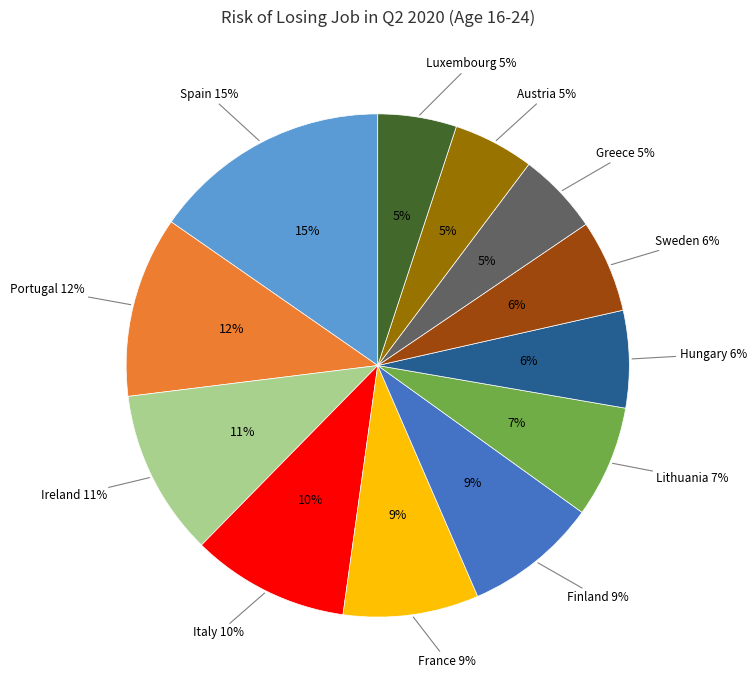

Does Portugal account for over 50% of the chart?

No